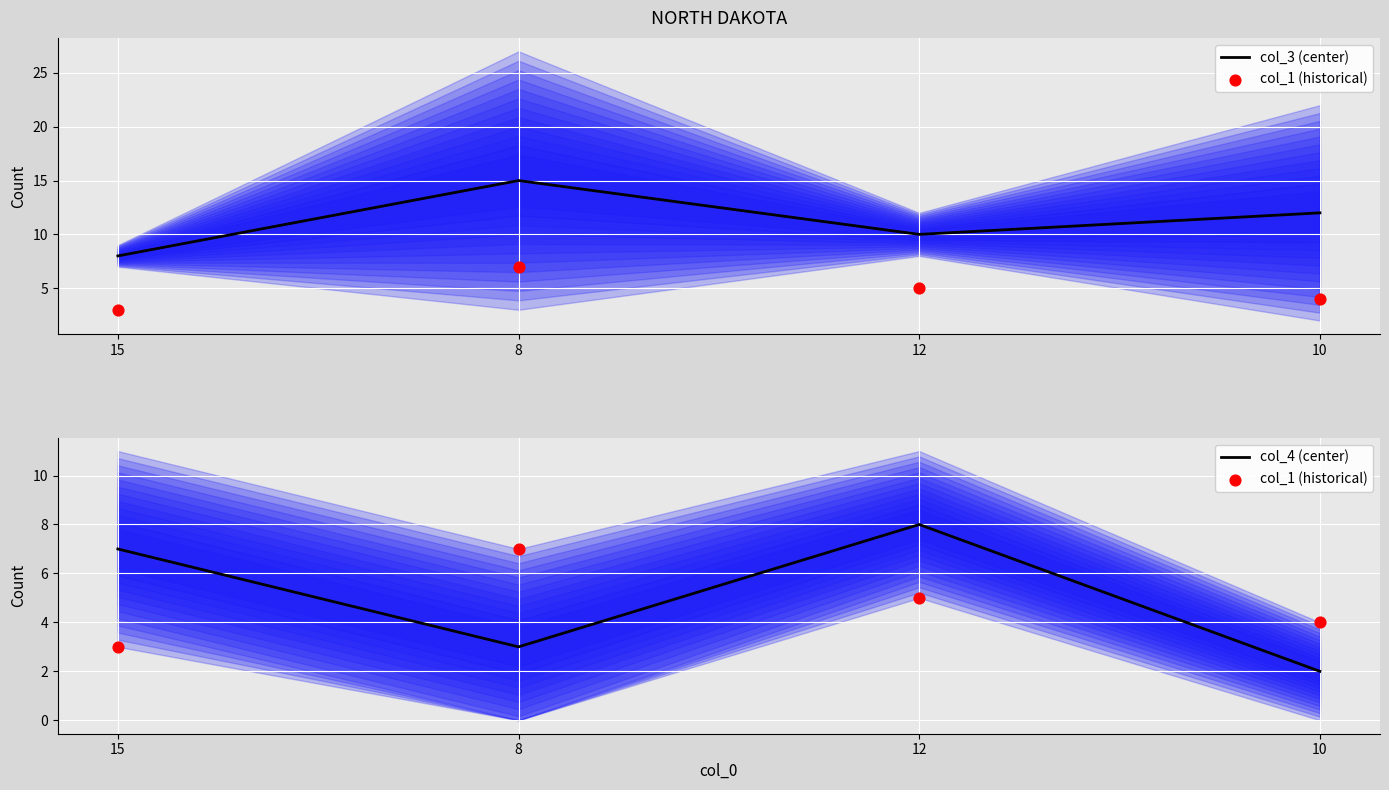

What are all the series names shown in the legend?

col_3 (center), col_1 (historical), col_4 (center)